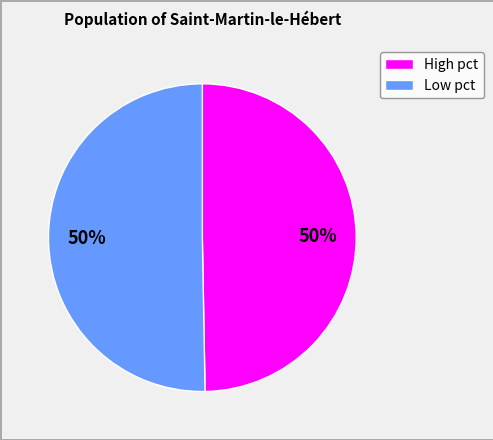

Is there any slice that represents more than half of the pie?

No